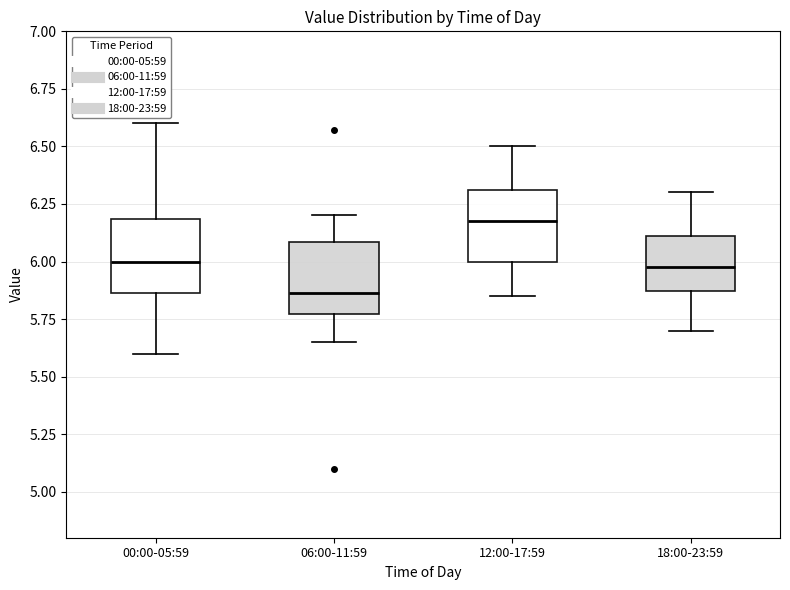

Reading left to right, read every box against the y-axis: the position of its median line, the range the box covers, and the ends of its whiskers. The values are not printed on the chart, so give them approximately, as read against the axis.

00:00-05:59: median 6.00, box 5.85 to 6.20, whiskers 5.60 to 6.60
06:00-11:59: median 5.85, box 5.75 to 6.10, whiskers 5.65 to 6.20
12:00-17:59: median 6.20, box 6.00 to 6.30, whiskers 5.85 to 6.50
18:00-23:59: median 6.00, box 5.85 to 6.10, whiskers 5.70 to 6.30